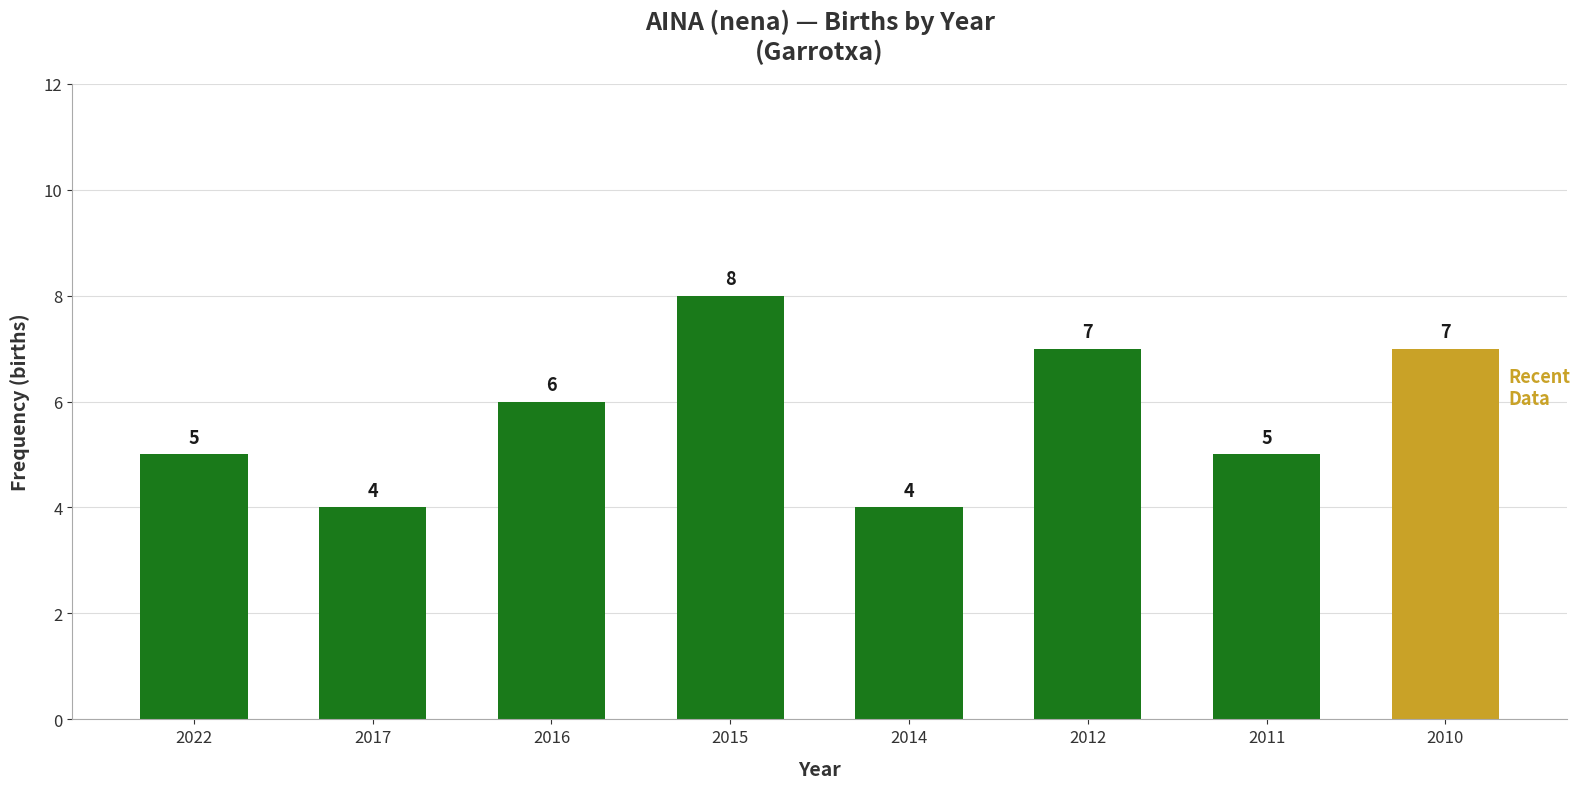

Reading left to right, what are all the values shown in this chart?

2022=5	2017=4	2016=6	2015=8	2014=4	2012=7	2011=5	2010=7